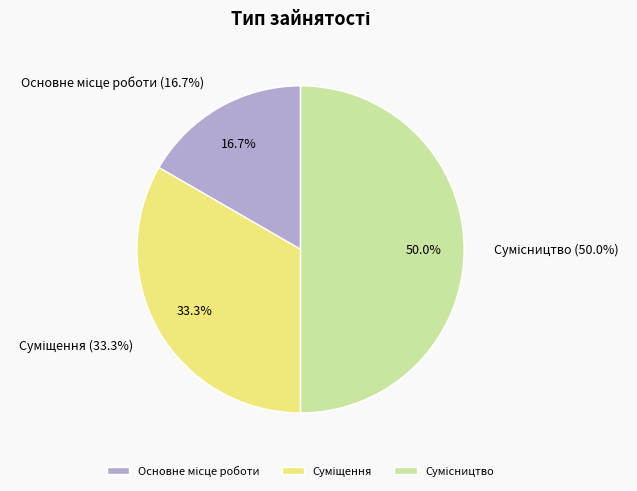

The Сумісництво slice represents 42% of the pie. True or false?

False